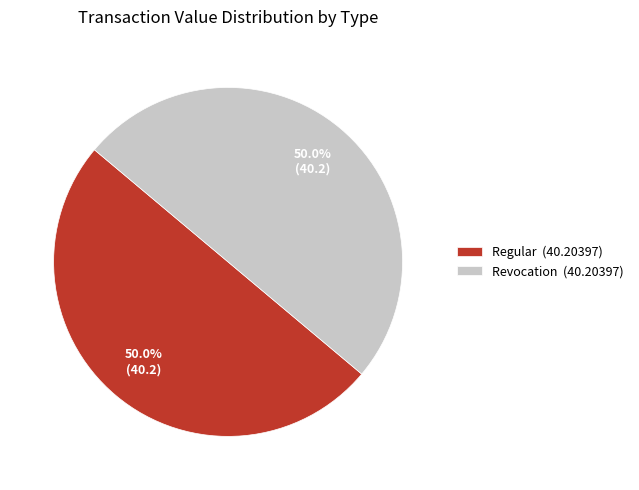

To the nearest percent, what is the difference between the largest and smallest slice percentages?

0%